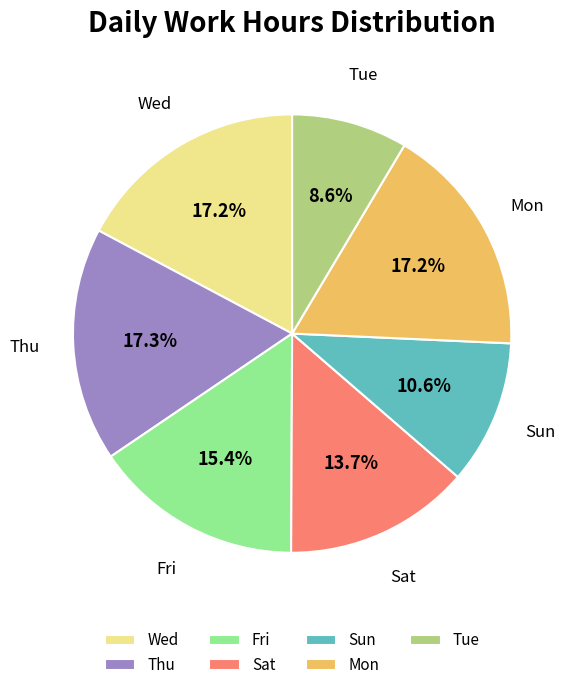

Between Sun and Fri, which is larger?

Fri